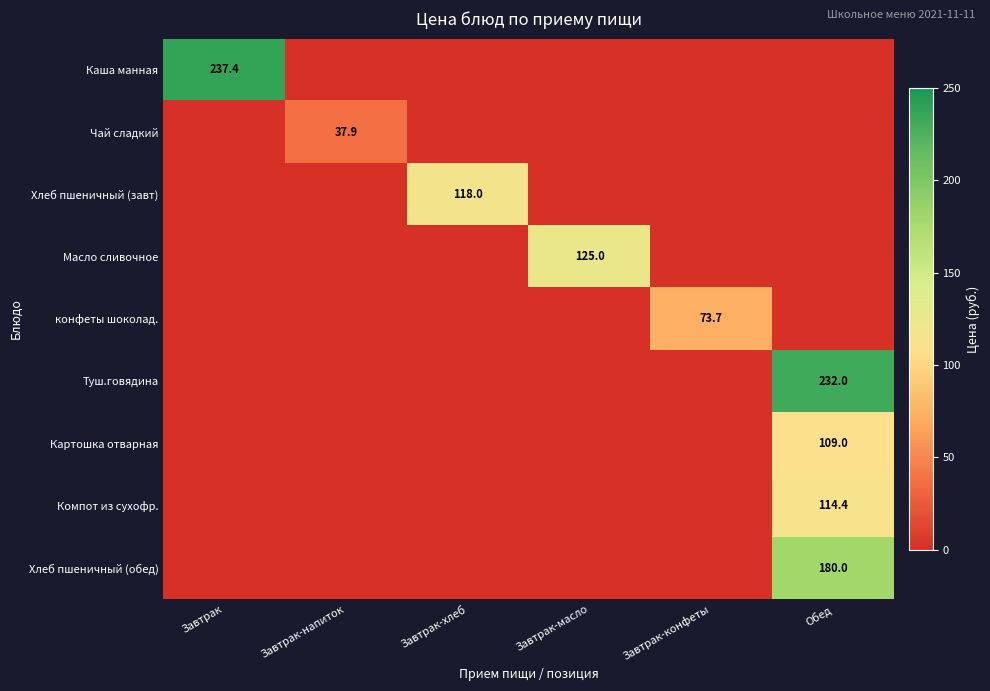

The Хлеб пшеничный (обед) series shows 245.1 at Обед. True or false?

False